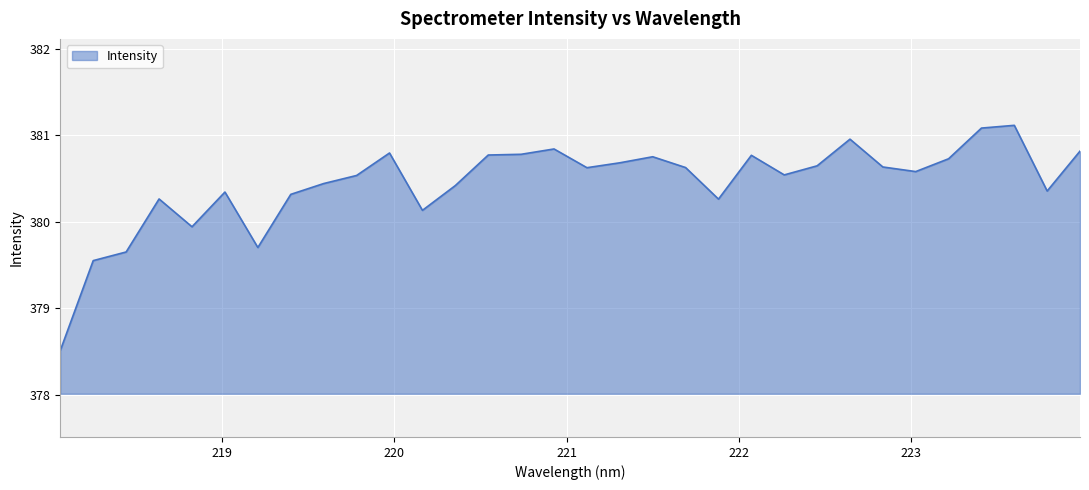

What is the average value?

380.4